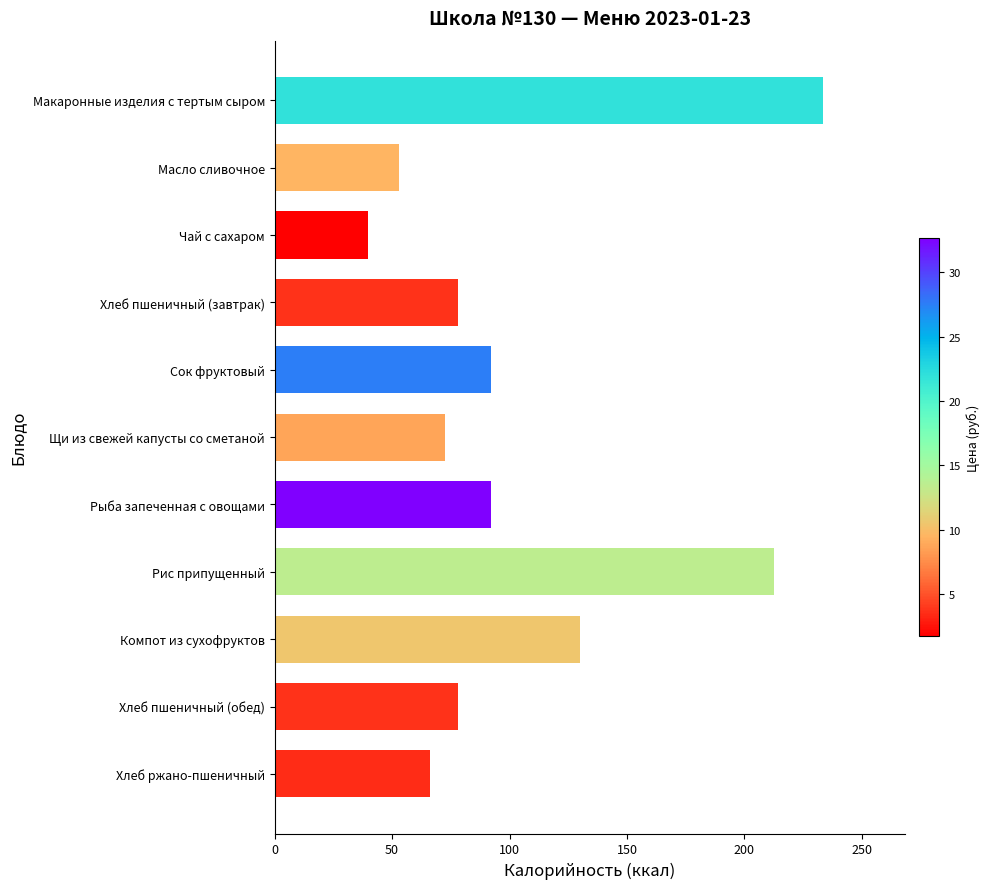

True or false: the data shows 19.3 at Хлеб пшеничный (завтрак).

False